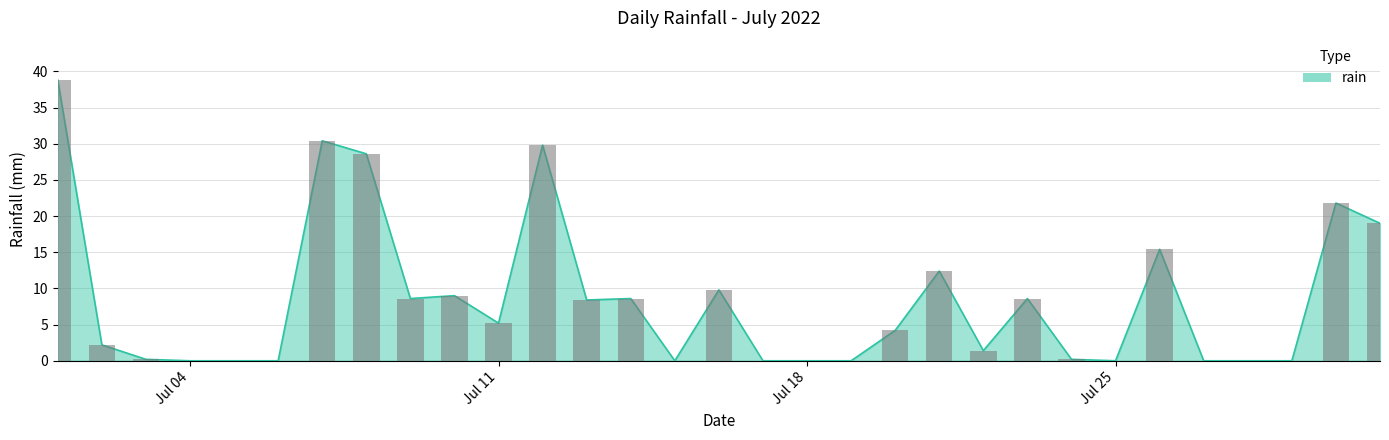

What is the sum of the values at 2022-07-09 and 2022-07-10?

17.6